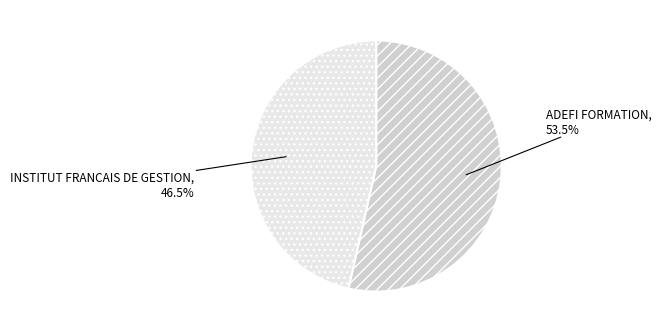

Does any single category account for the majority?

Yes